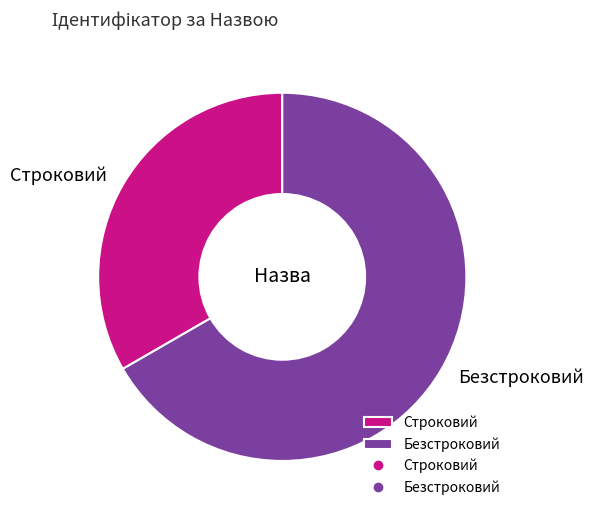

What is the ratio of the value at Строковий to the value at Безстроковий?

0.5